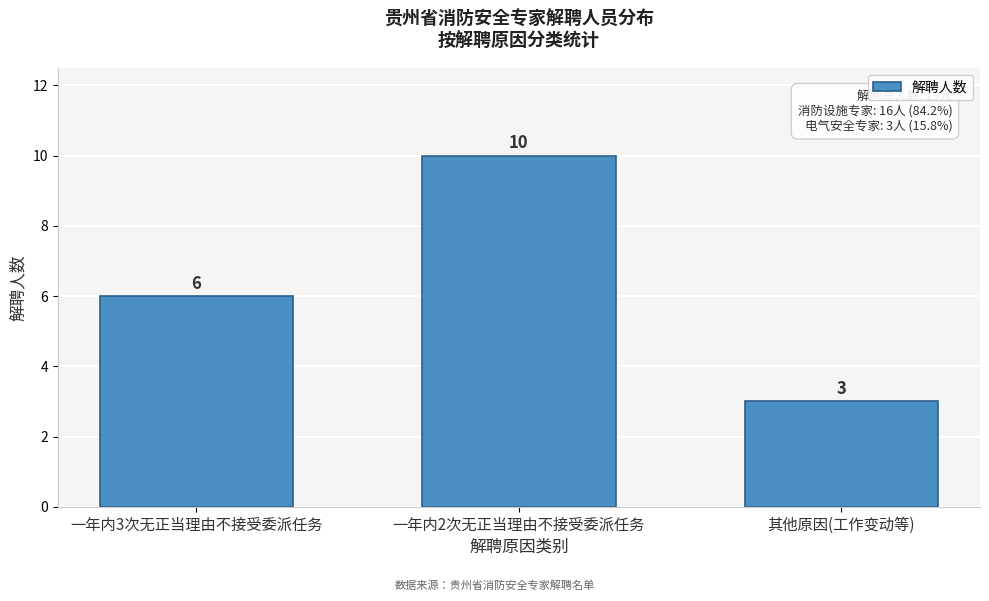

Reading left to right, list all the values displayed in this chart.

一年内3次无正当理由不接受委派任务=6	一年内2次无正当理由不接受委派任务=10	其他原因(工作变动等)=3